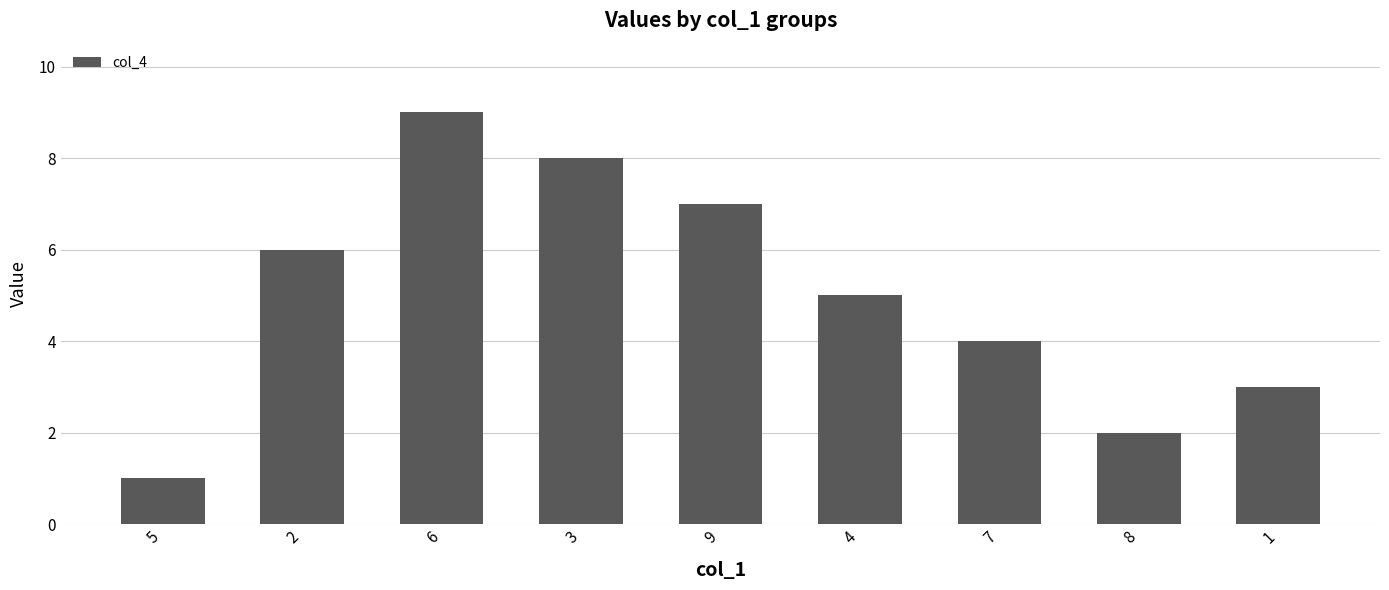

Rank the categories by value from lowest to highest.

5, 8, 1, 7, 4, 2, 9, 3, 6